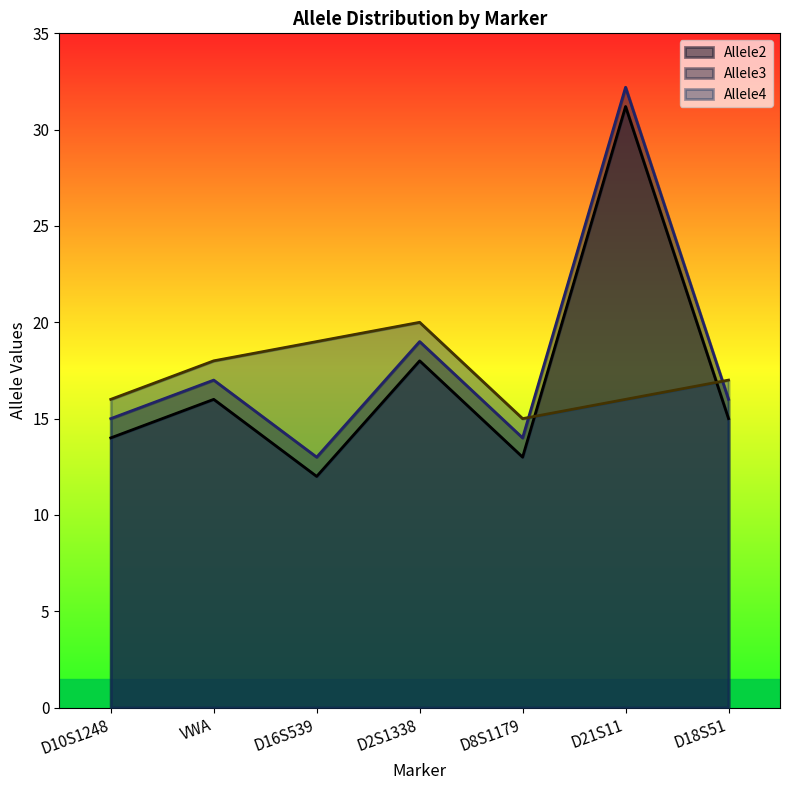

Between D8S1179 and D21S11, which series saw the biggest shift?

Allele3